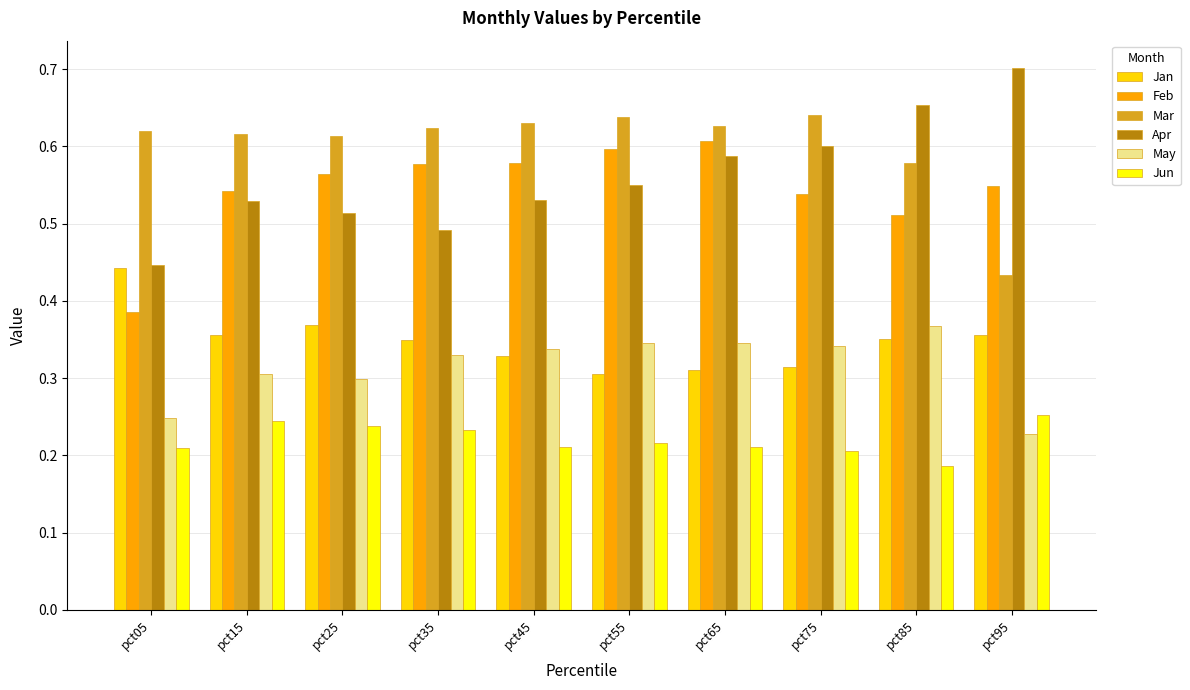

Does the chart contain any negative values?

No